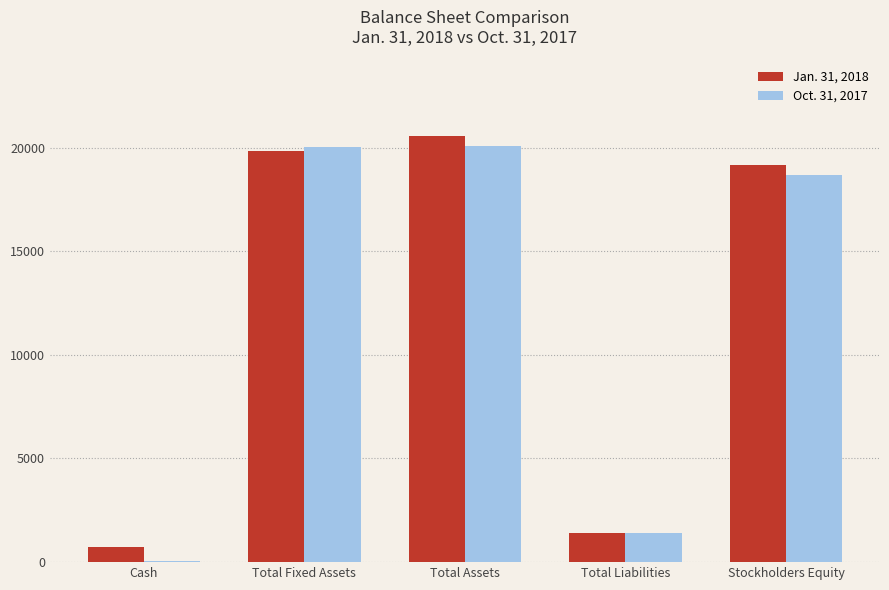

The value of Jan. 31, 2018 at Cash is 731. True or false?

True